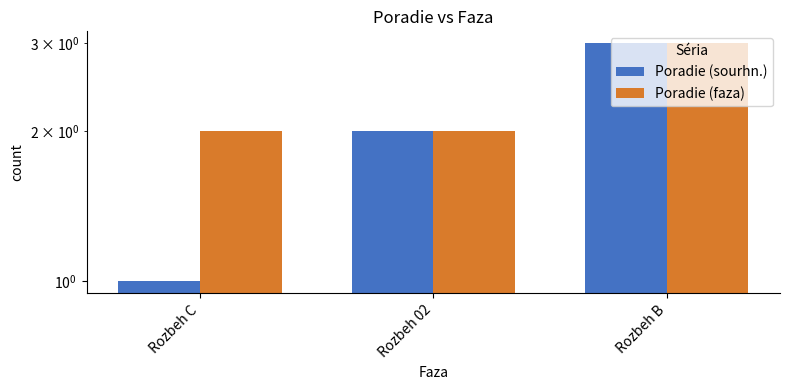

What are all the series names shown in the legend?

Poradie (sourhn.), Poradie (faza)